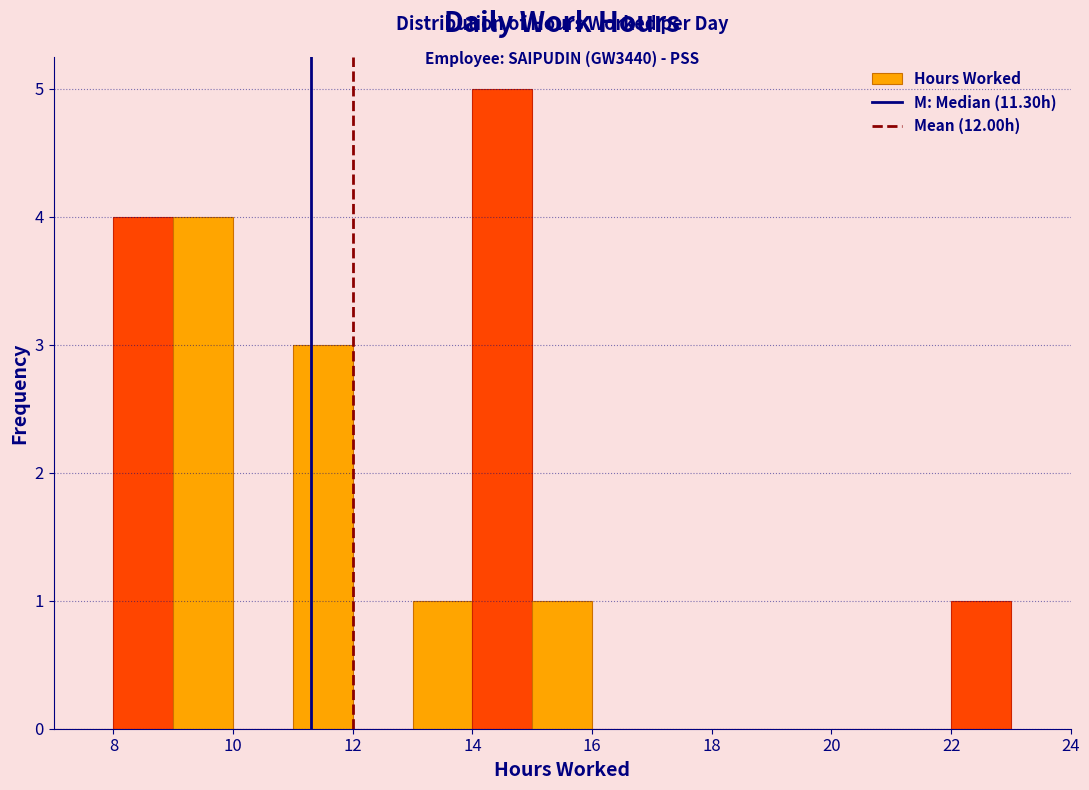

Over which range of the x-axis is the bar tallest?

14 to 15